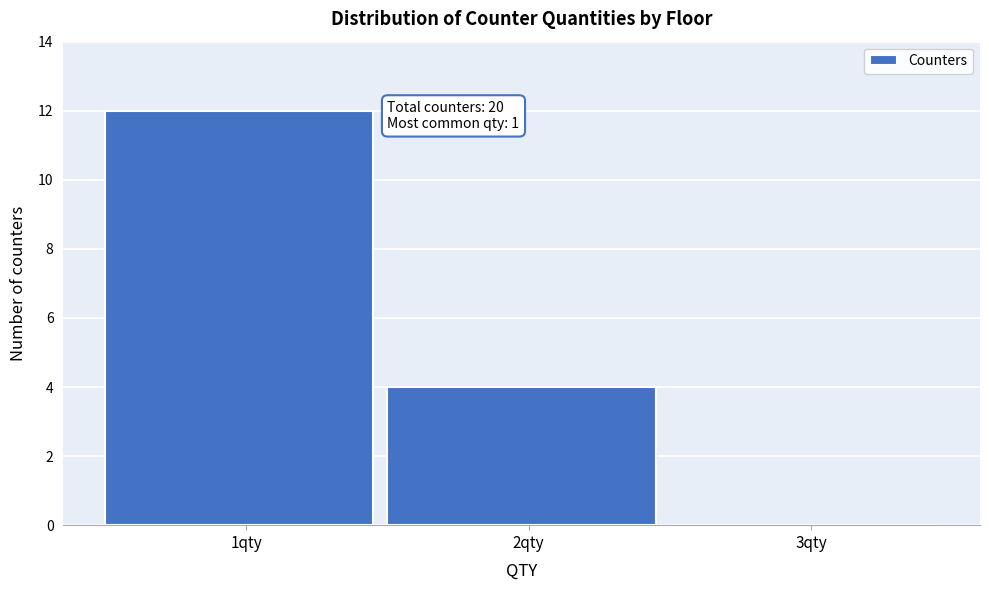

Over which range of the x-axis is the bar tallest?

0.5 to 1.5